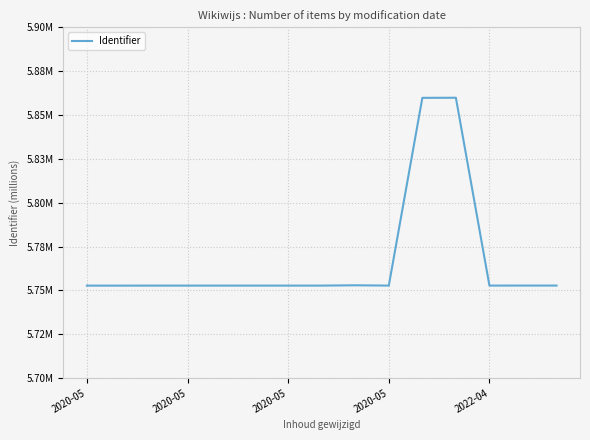

What is the smallest value displayed?

5752698